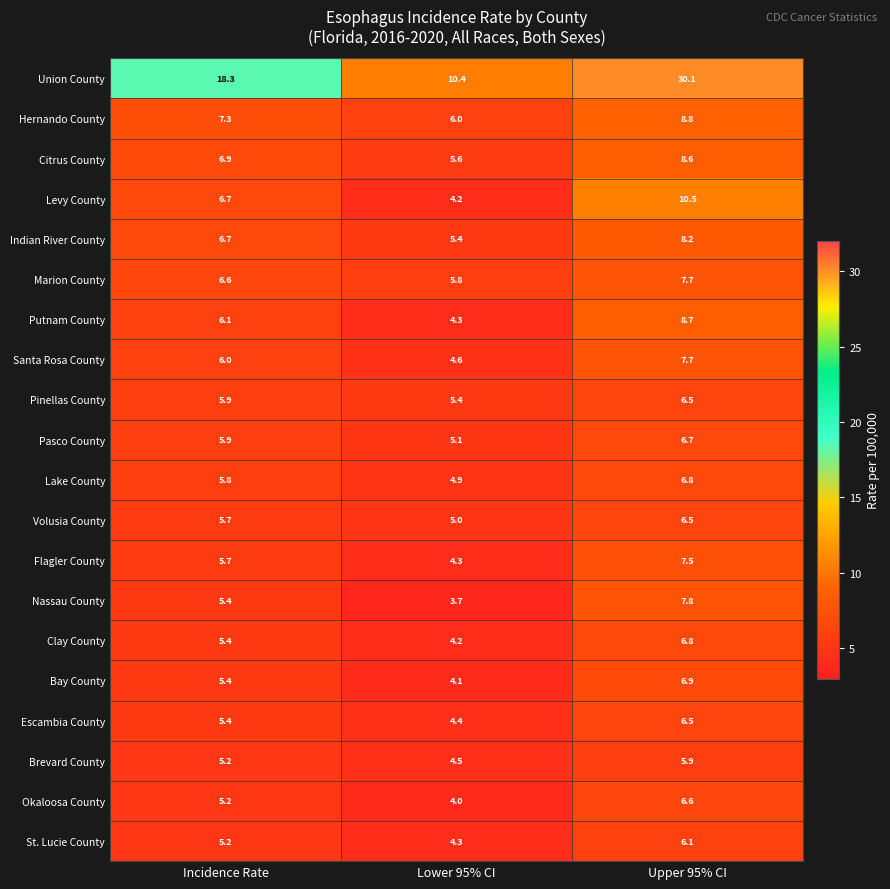

Which series changed the most between Lower 95% CI and Upper 95% CI?

Union County